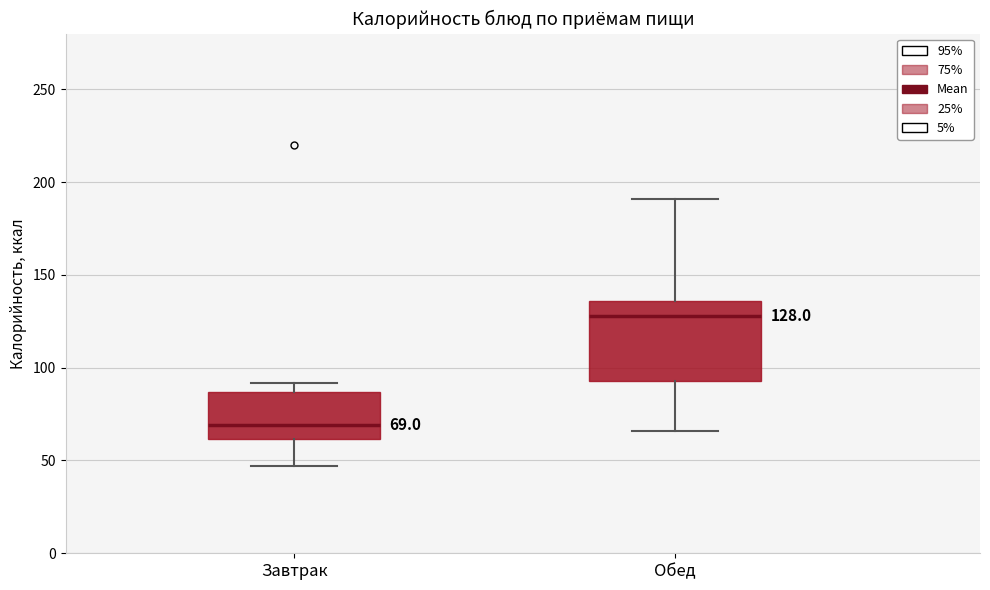

Which box is the tallest, from its lower edge to its upper edge?

Обед